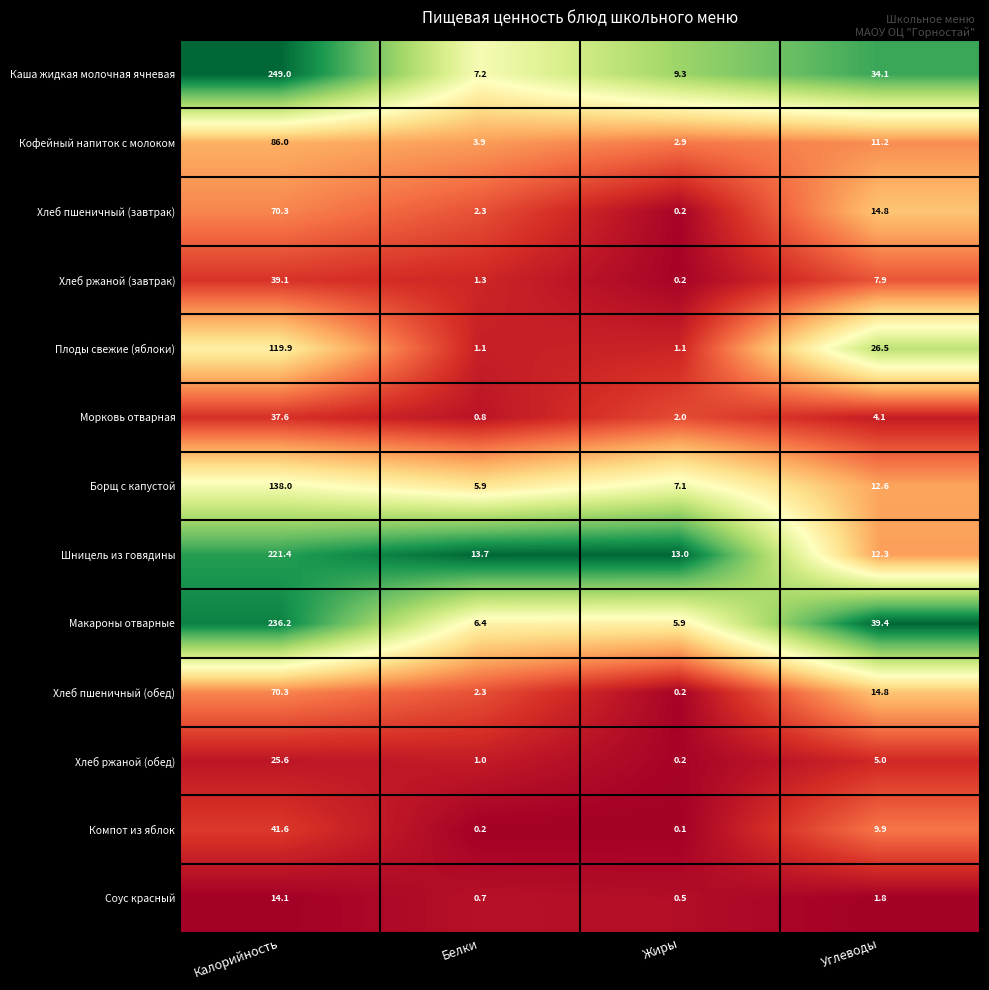

Between Белки and Углеводы, which series saw the biggest shift?

Макароны отварные